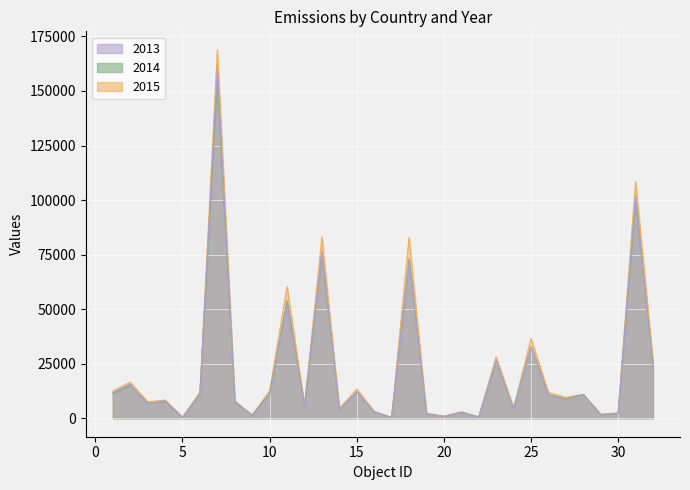

How many times do 2013 and 2014 cross each other?

19